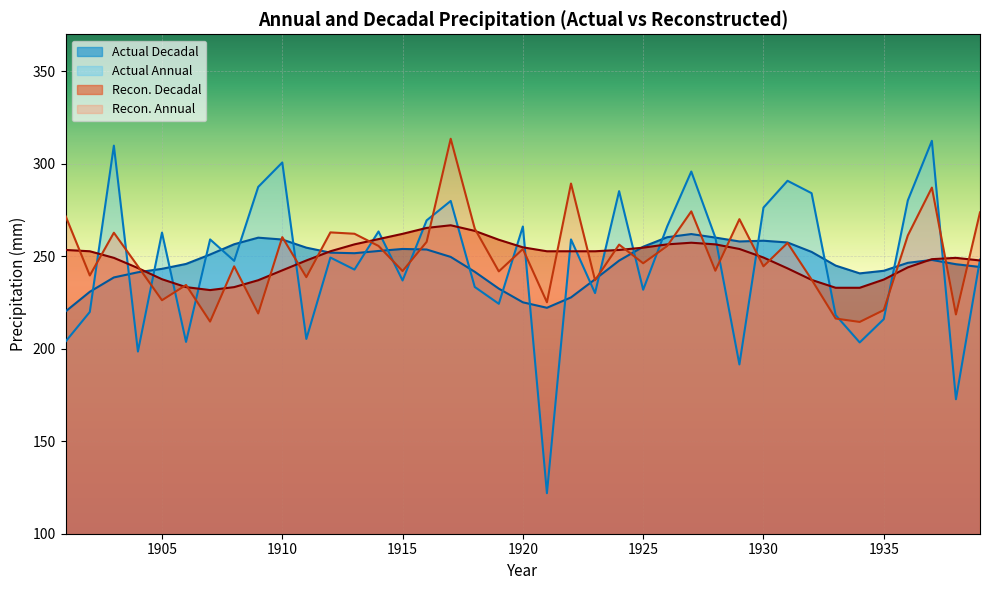

Between 1916 and 1927, which series saw the biggest shift?

Actual Annual